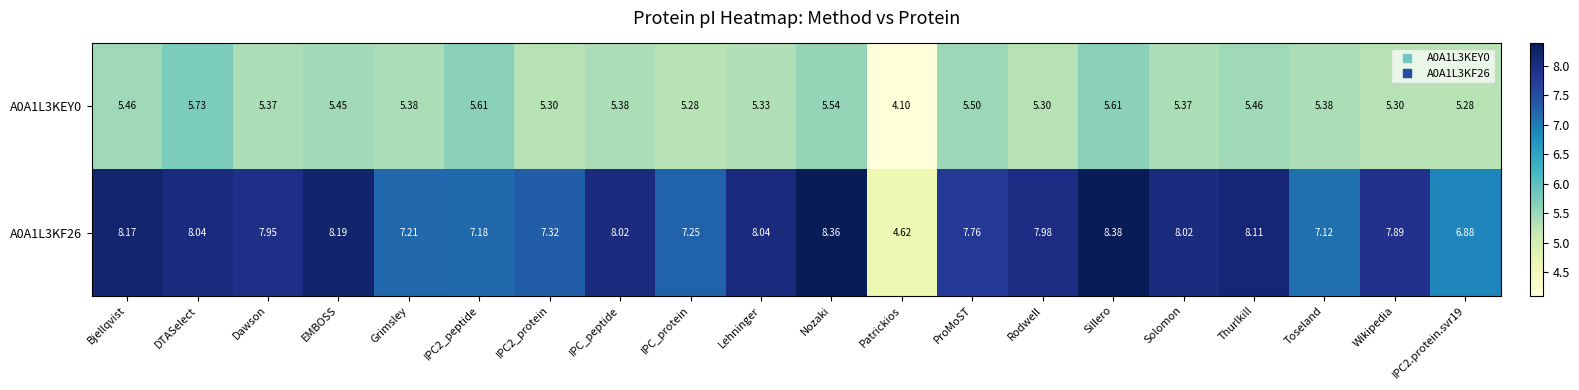

Where does the A0A1L3KEY0 series first go above 5?

Bjellqvist